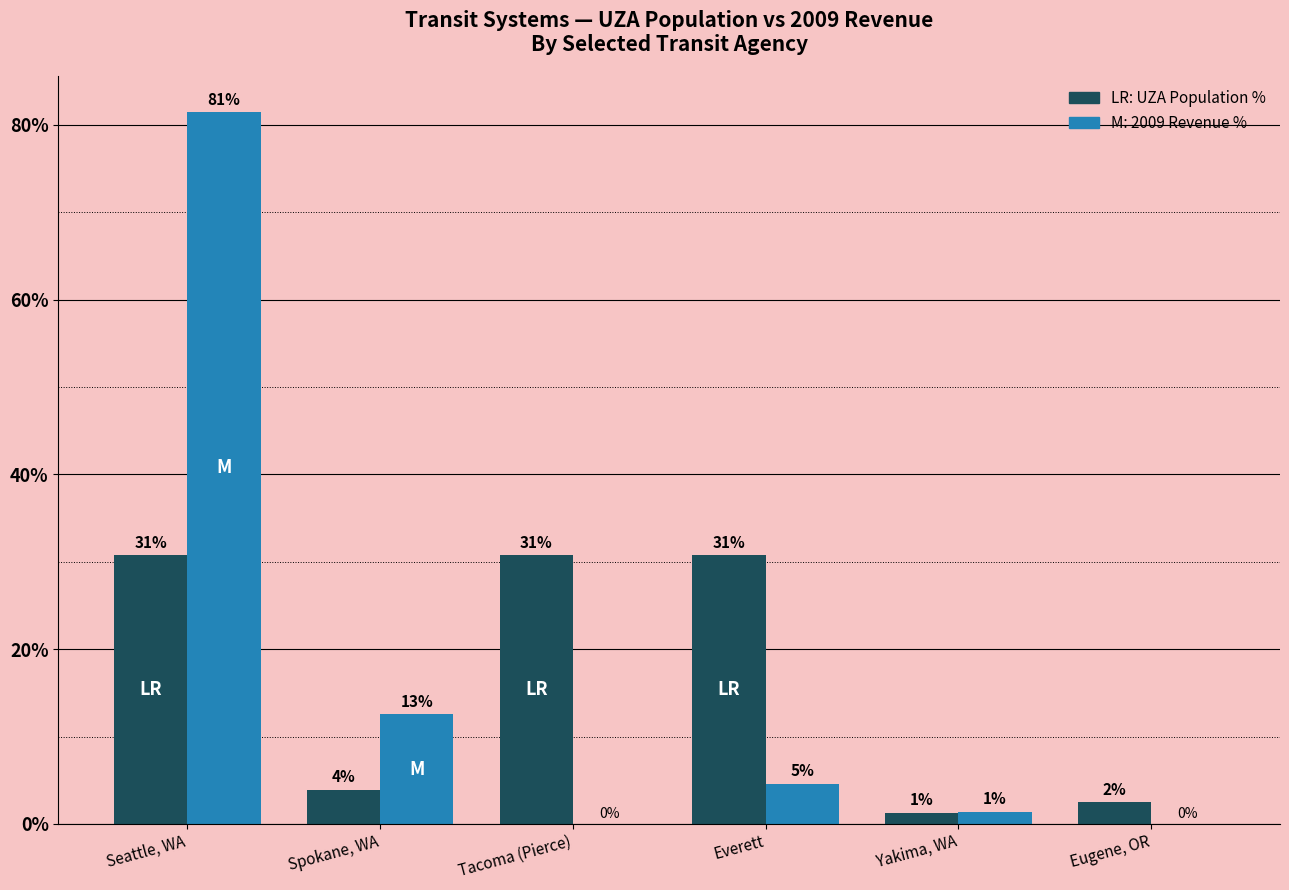

What is the label of the 5th bar from the right?

Spokane, WA